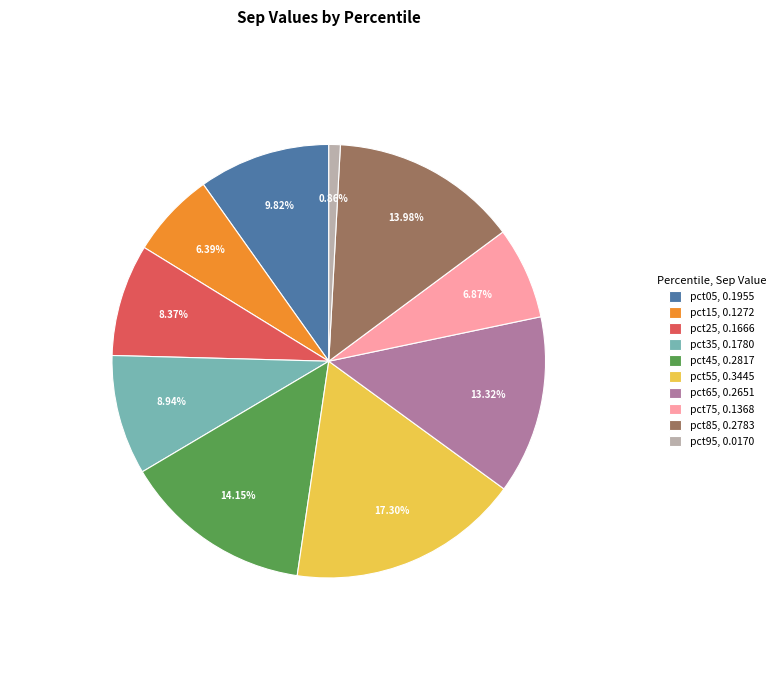

Is there a majority slice in this chart?

No